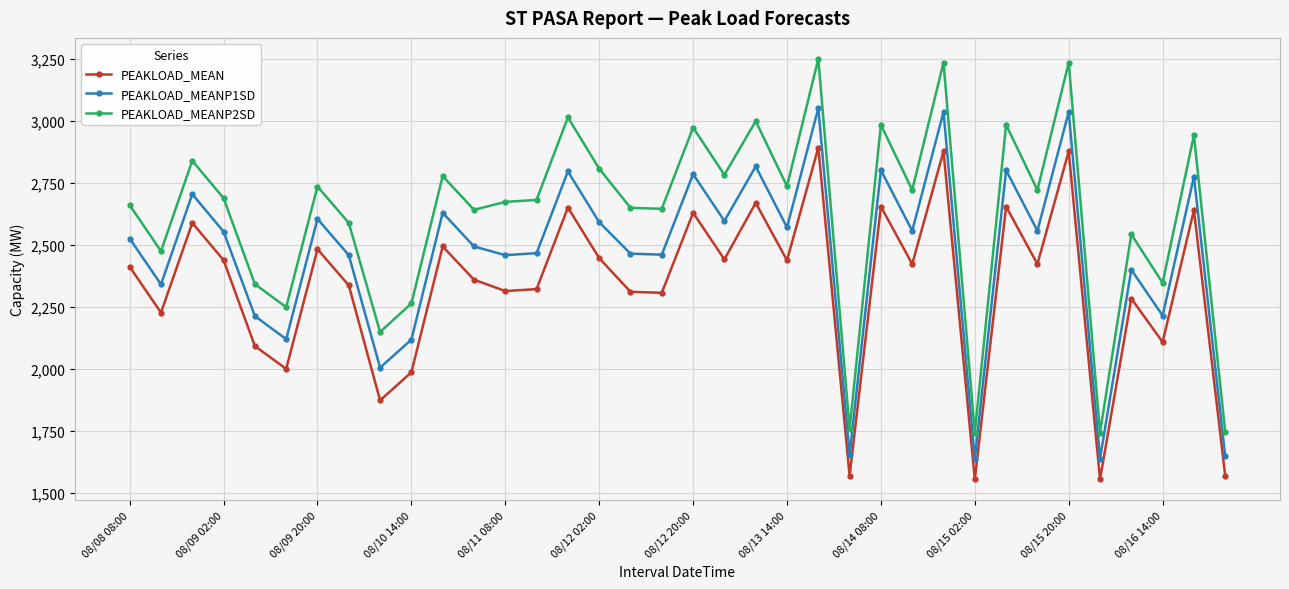

Which series has the widest spread of values?

PEAKLOAD_MEANP2SD